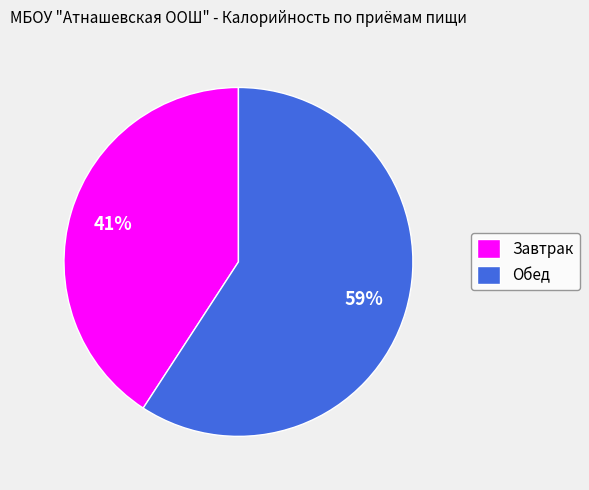

What is the smallest slice in the pie chart?

Завтрак